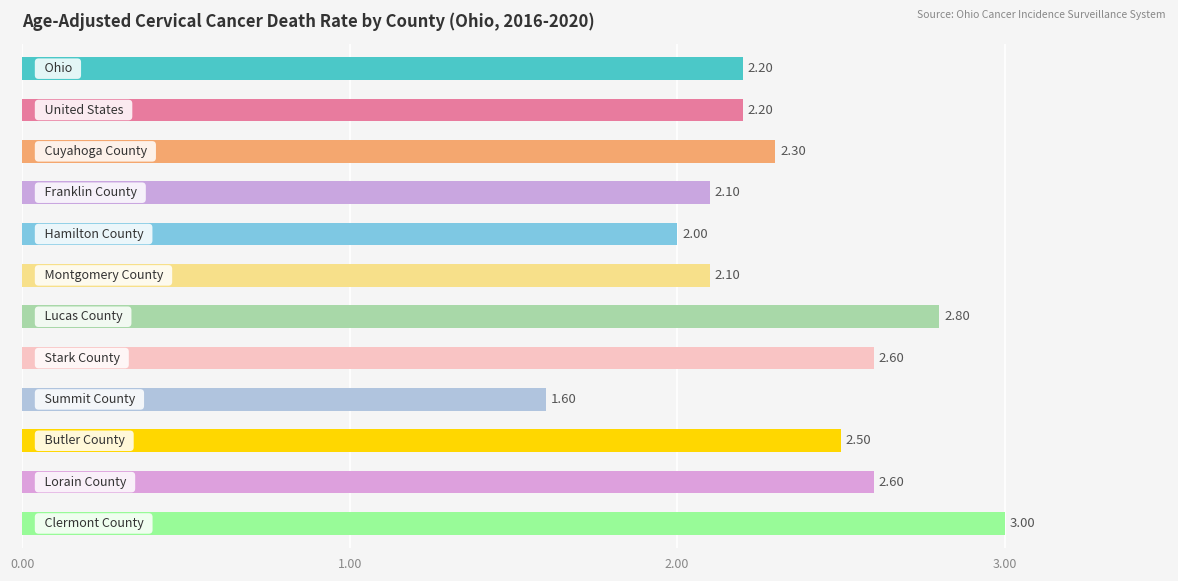

What is the difference between the second highest and minimum values?

1.2